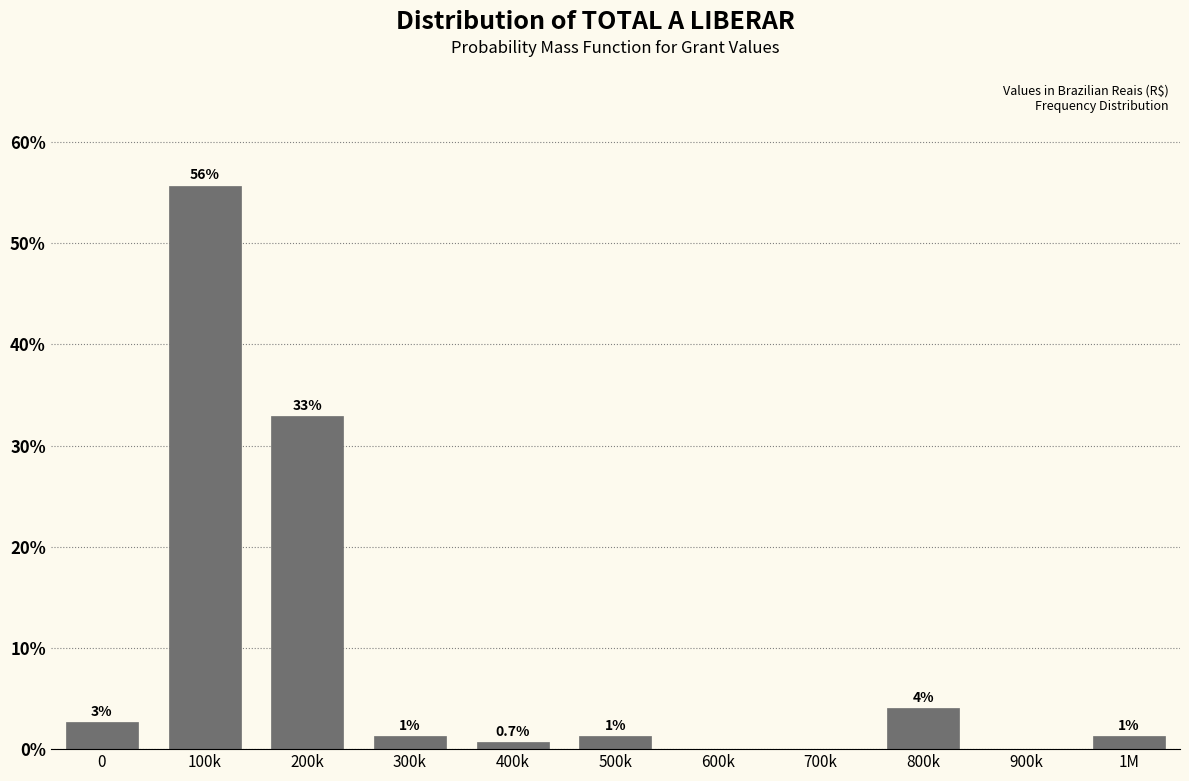

Are the bars horizontal?

No